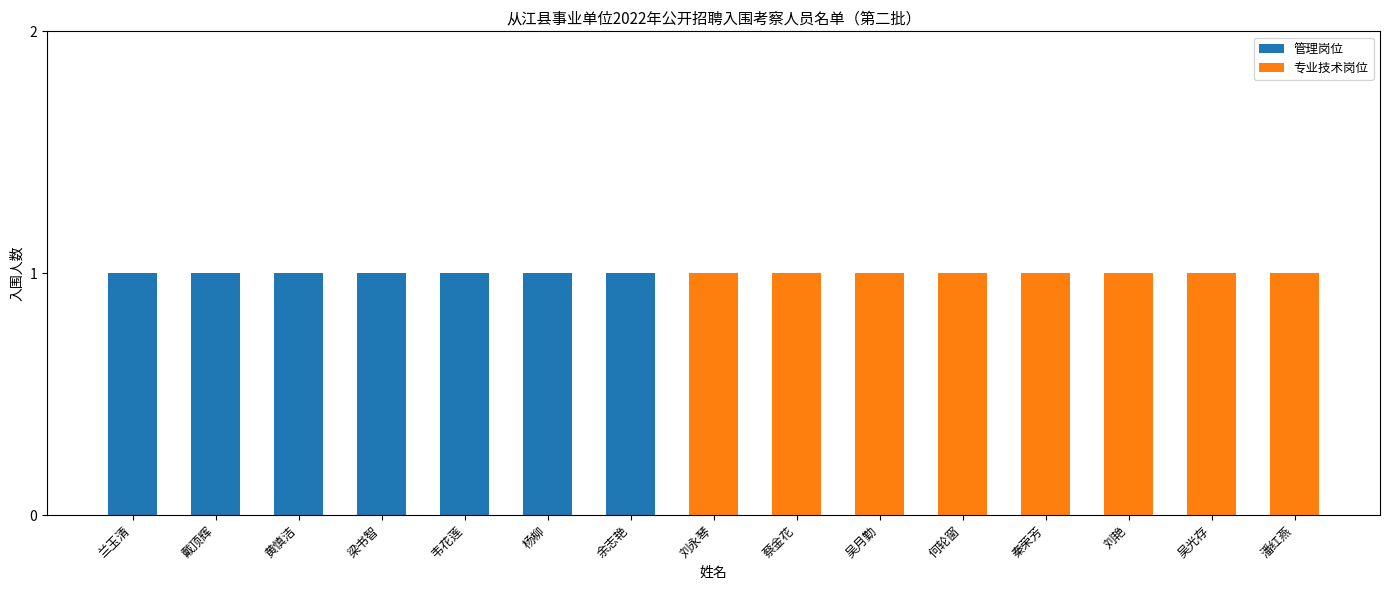

The value of 管理岗位 at 余志艳 is 1. True or false?

True